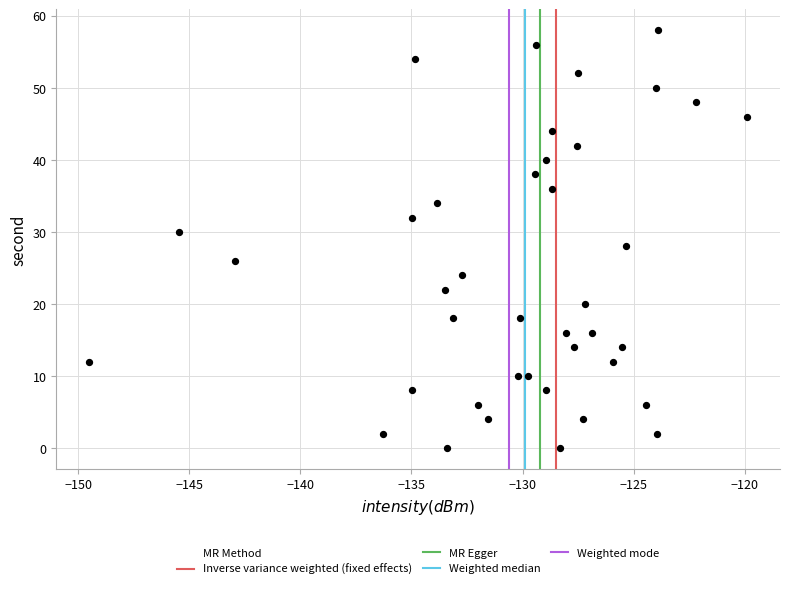

What is the range of Y values (max minus min)?

58